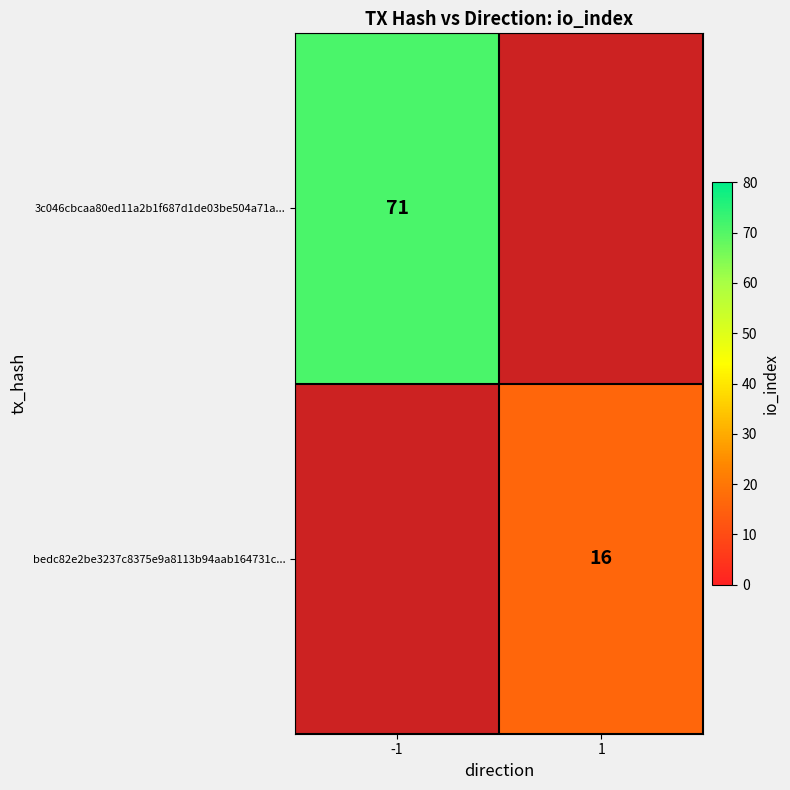

True or false: 3c046cbcaa80ed11a2b1f687d1de03be504a71a... has a value of 96 at -1.

False